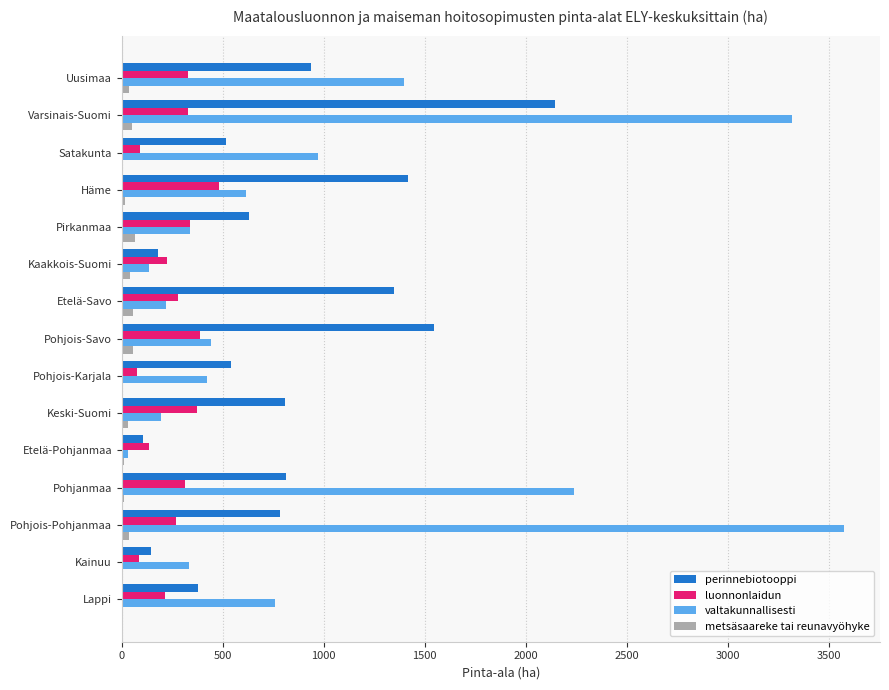

Which series has the largest total across all categories?

valtakunnallisesti